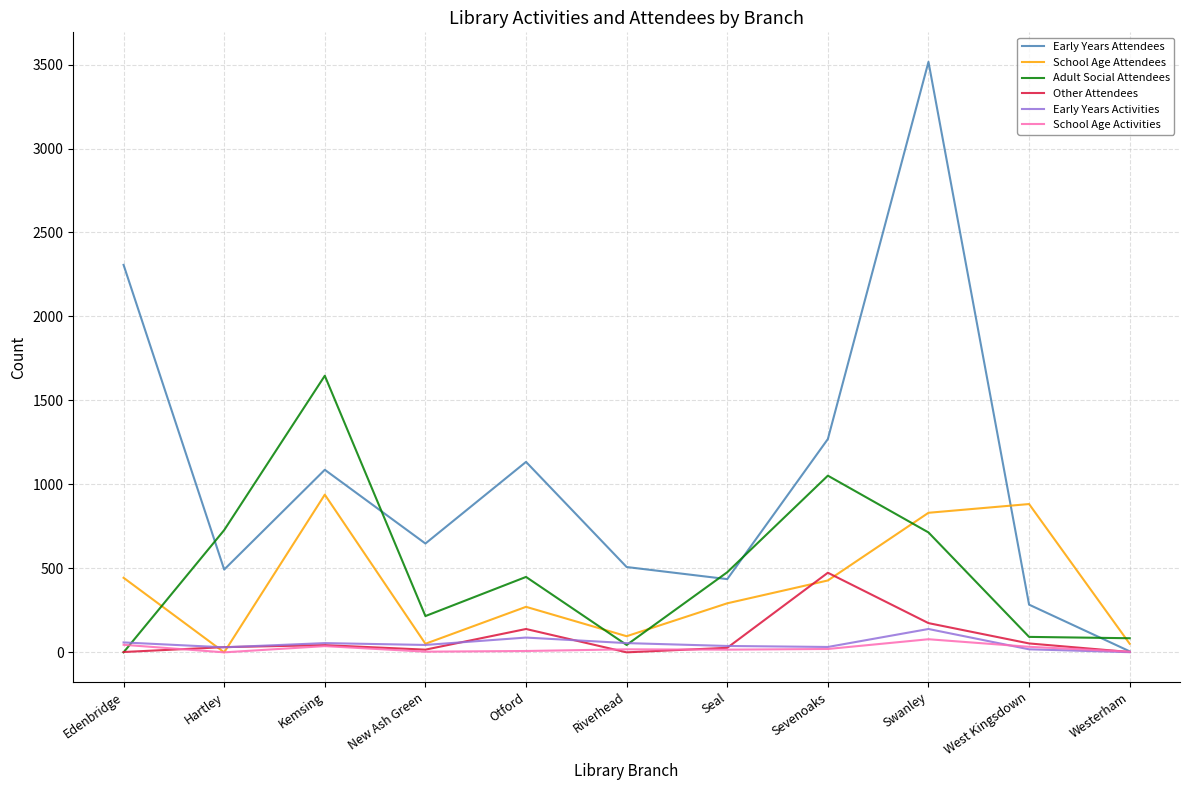

Does the chart have visible grid lines?

Yes